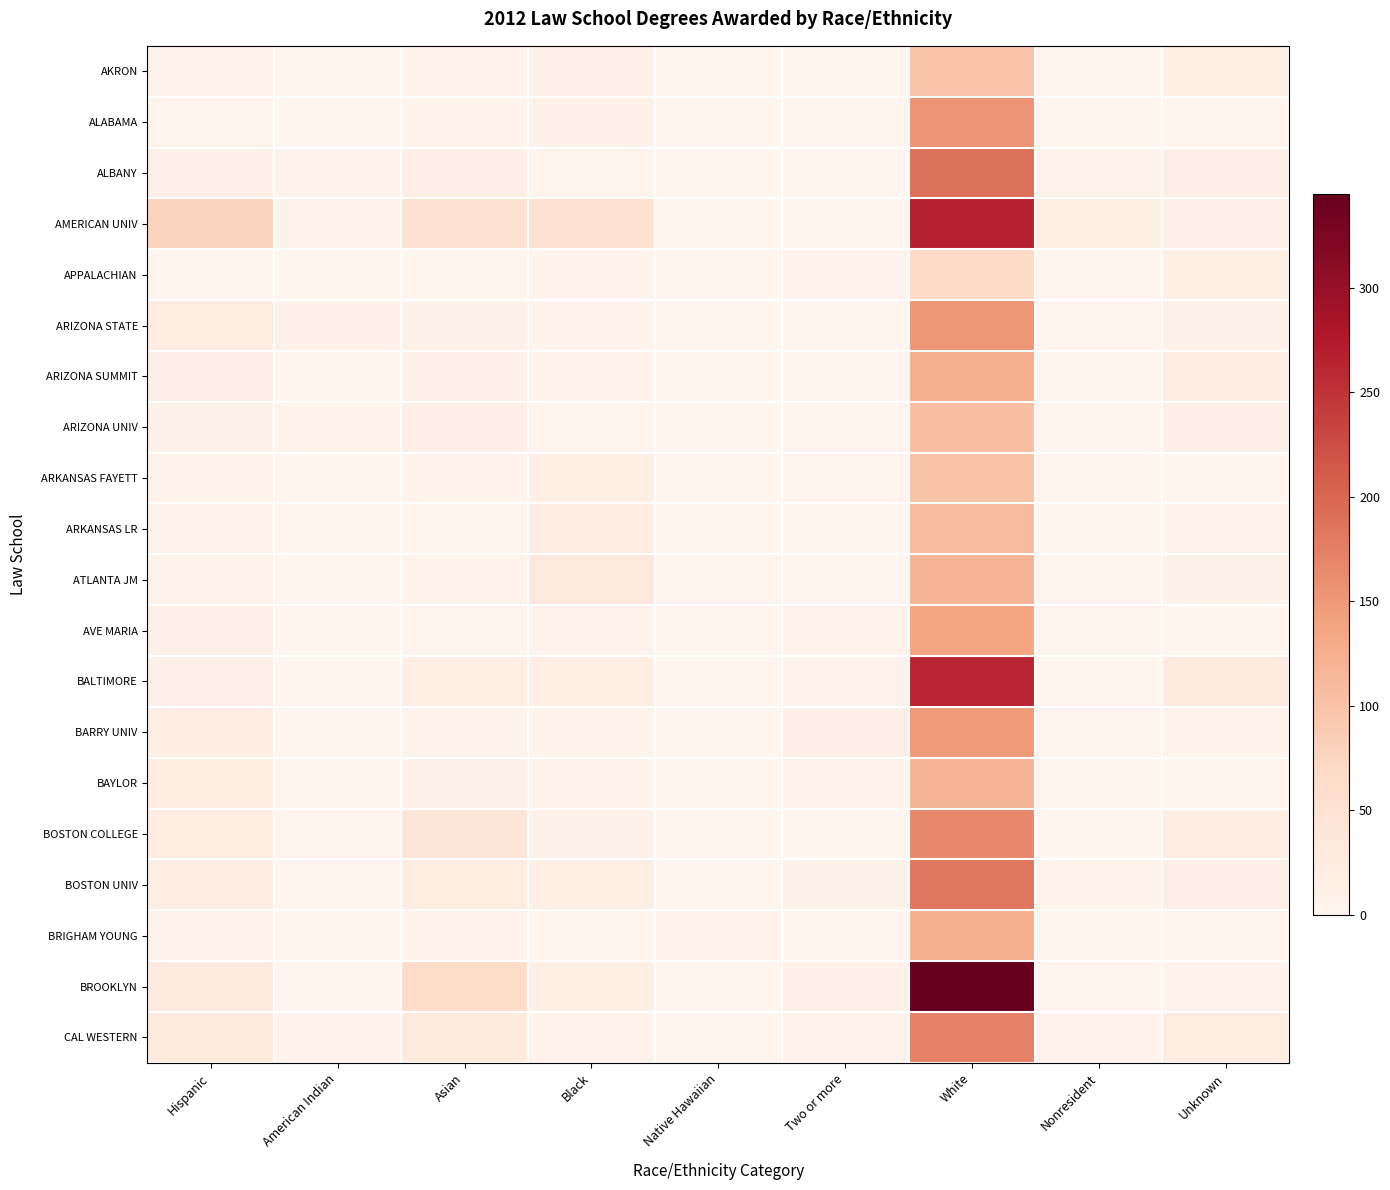

At which category is the sum across all series the highest?

White